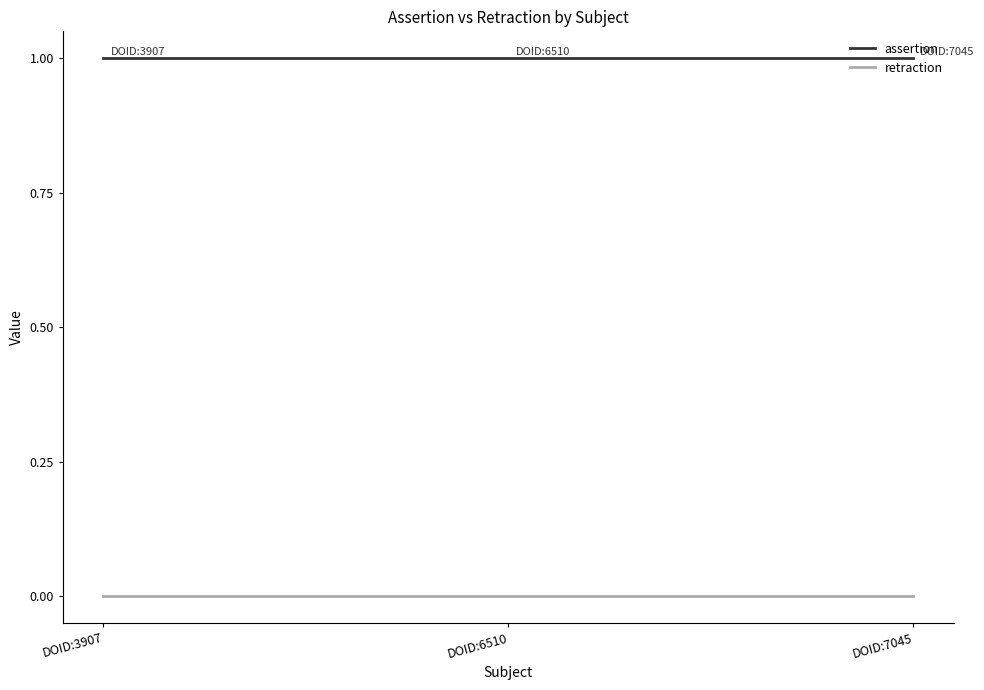

Is the value of retraction at DOID:3907 greater than the value of assertion at DOID:3907?

No